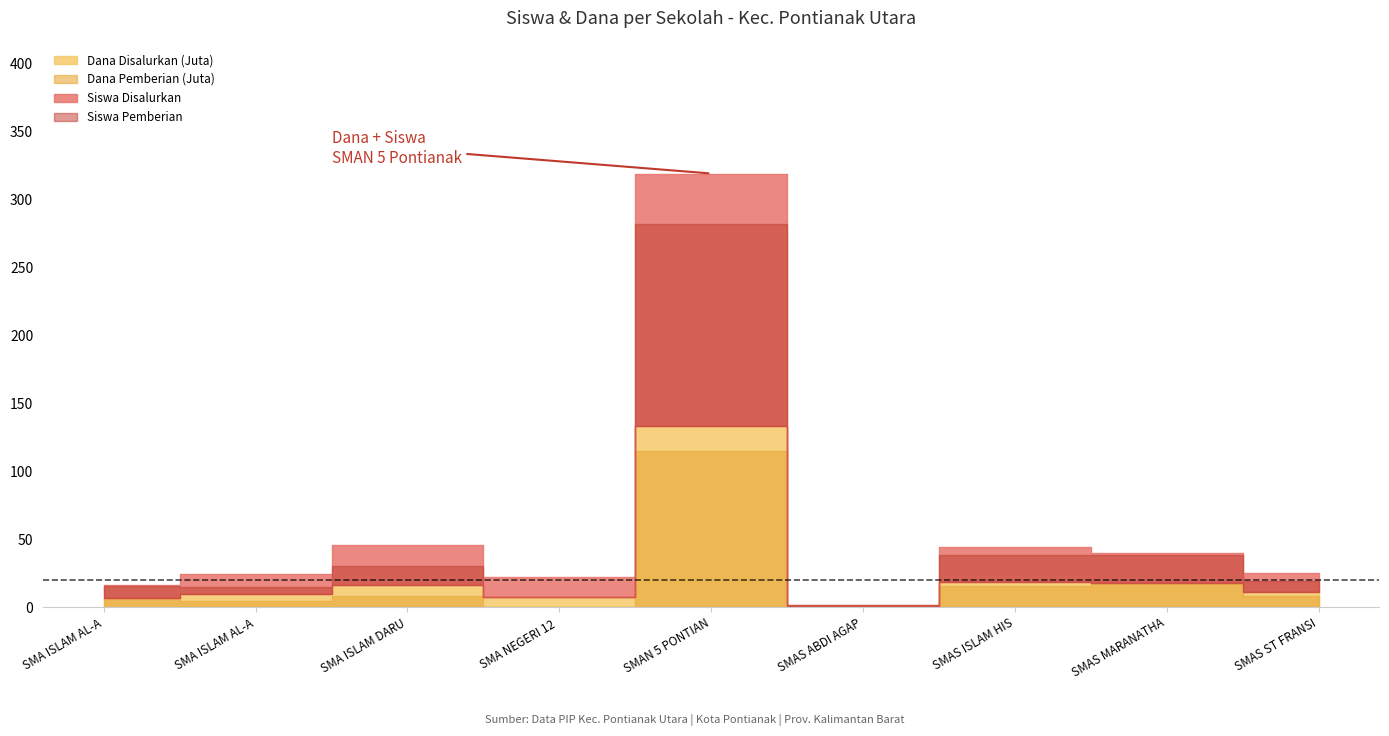

True or false: Siswa Disalurkan and Dana Pemberian (Juta) intersect in this chart.

False